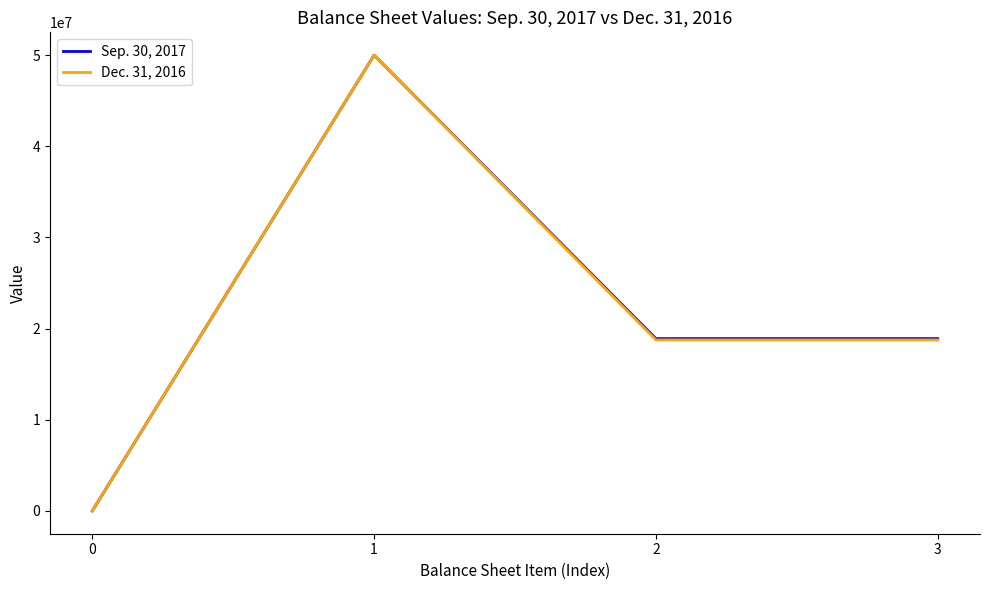

Where is the first local maximum for Sep. 30, 2017?

1